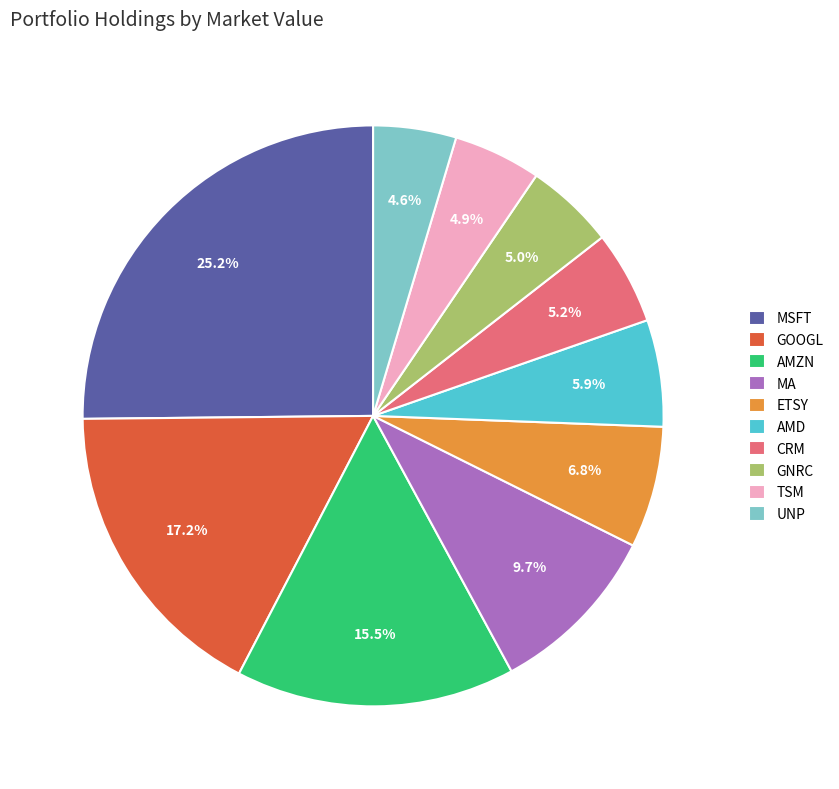

Does ETSY account for over 50% of the chart?

No